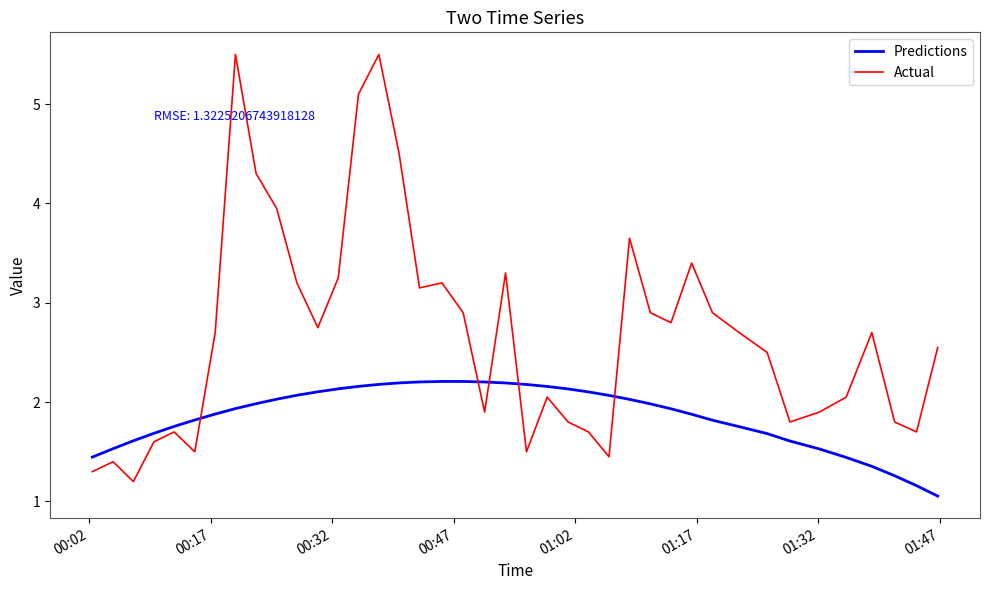

Rank the series by their maximum value, from highest to lowest.

Actual, Predictions